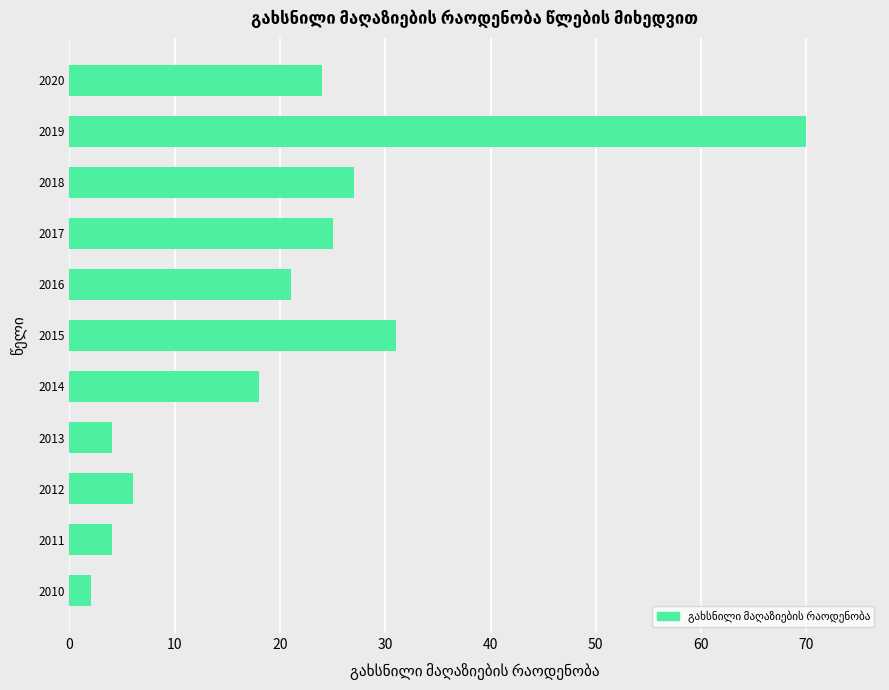

What is the change in value from 2013 to 2020?

+20